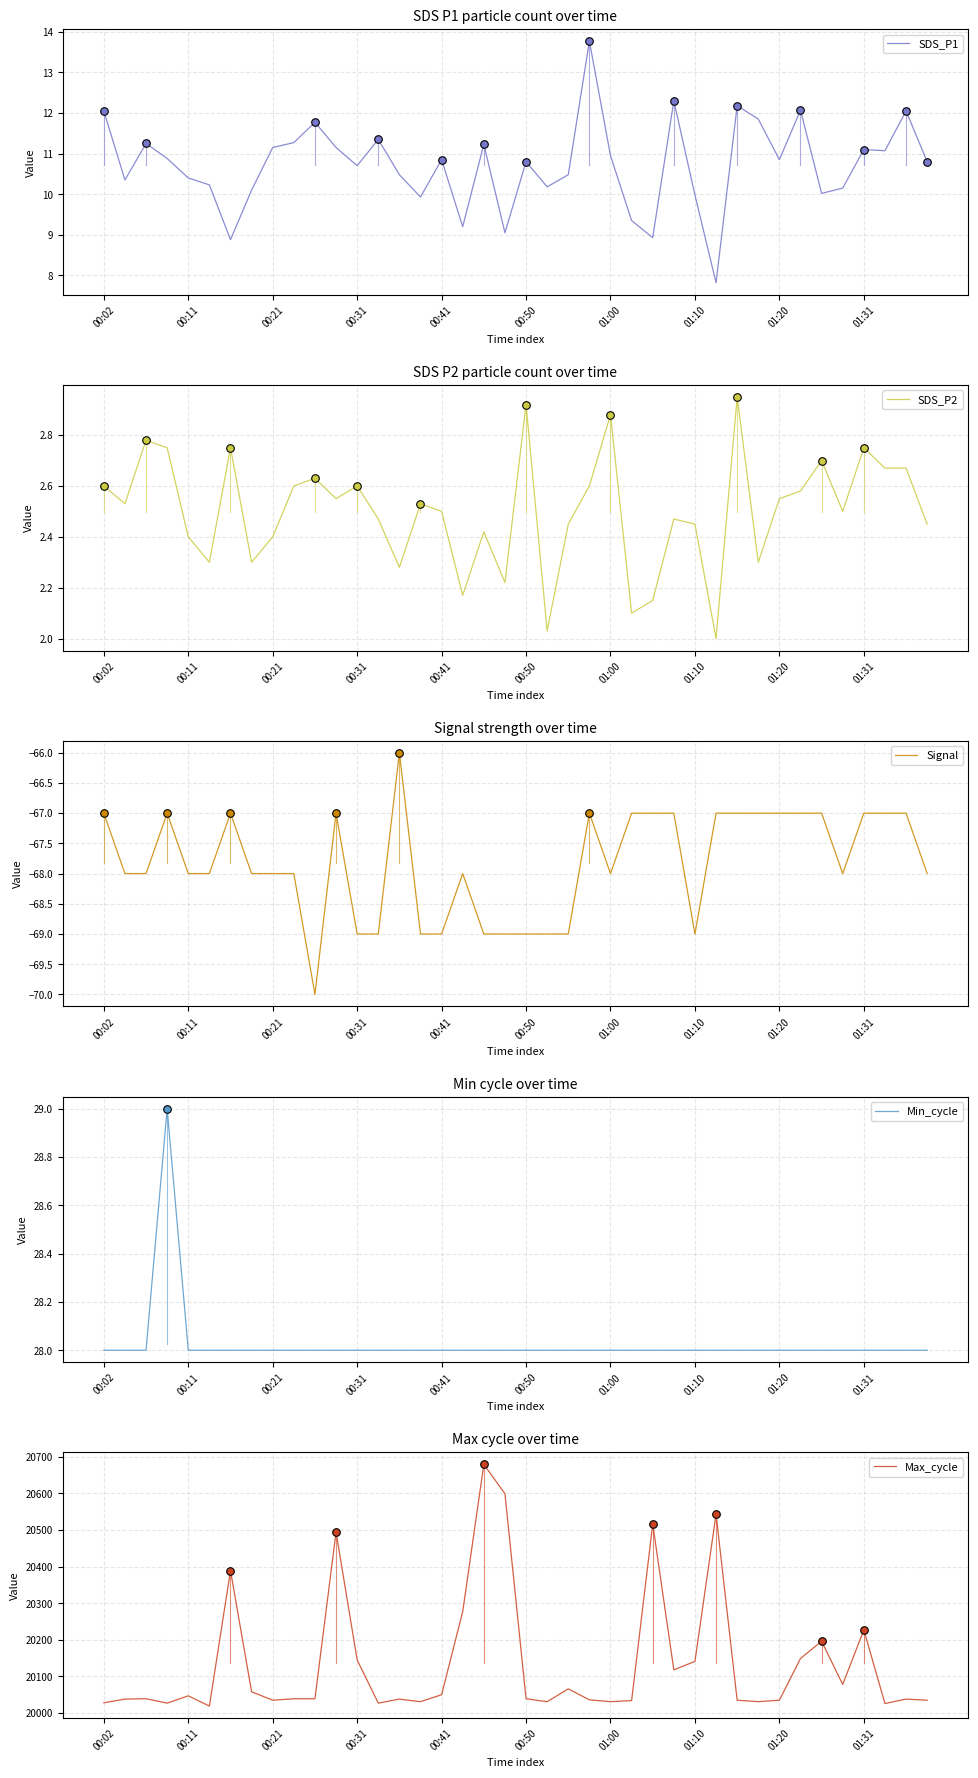

Is the value of SDS_P1 at 35 greater than the value of Min_cycle at 10?

No